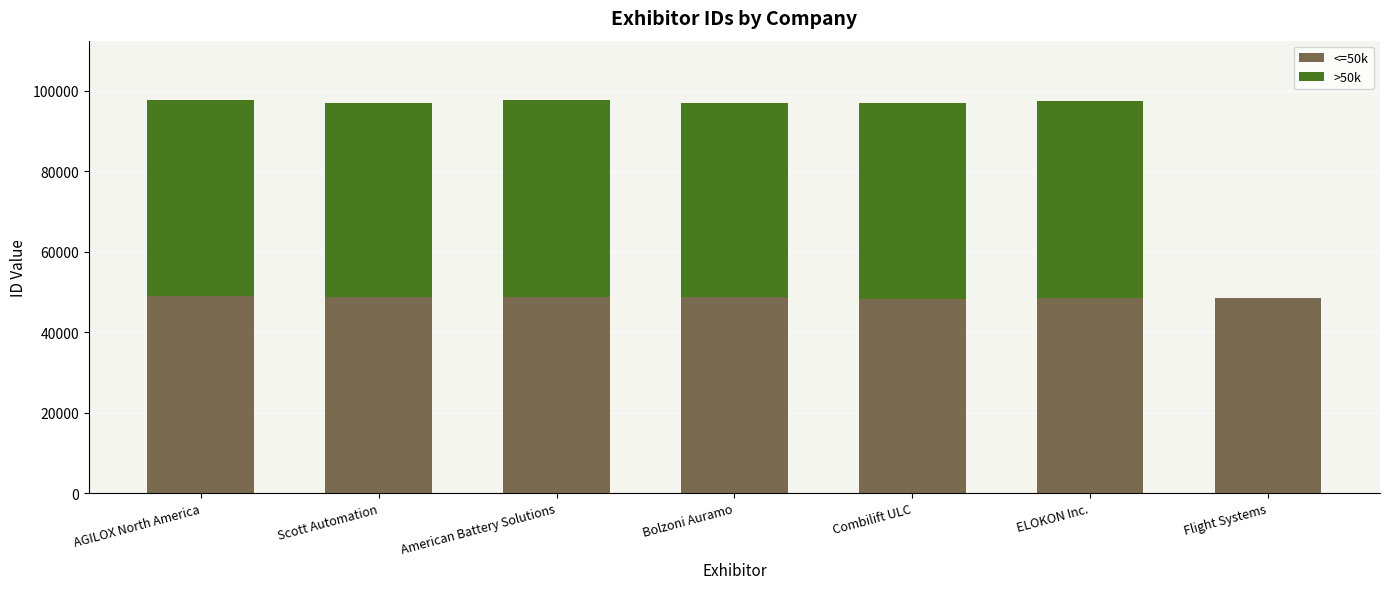

How many categories are shown in the chart?

7